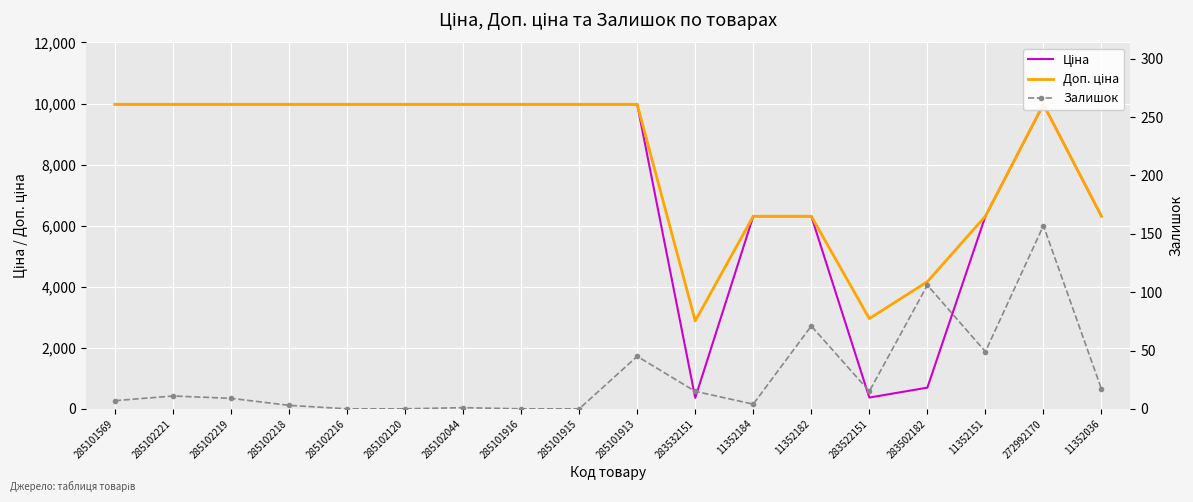

How many lines are shown in the chart?

3